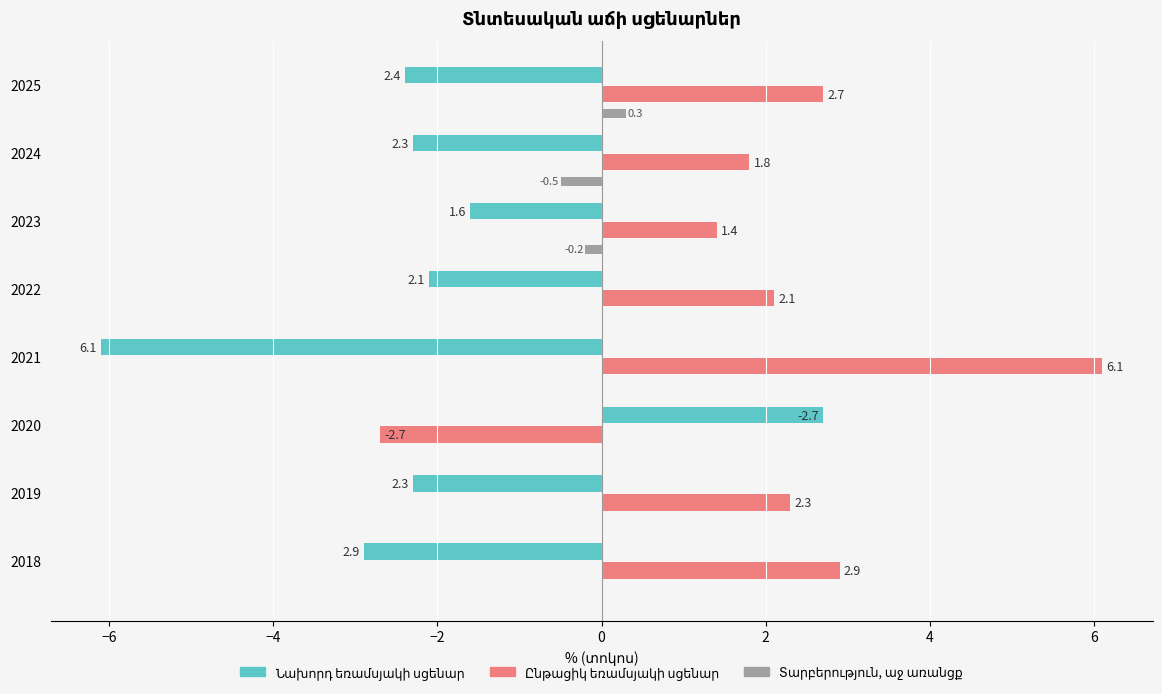

What is the maximum value shown in the chart?

6.1